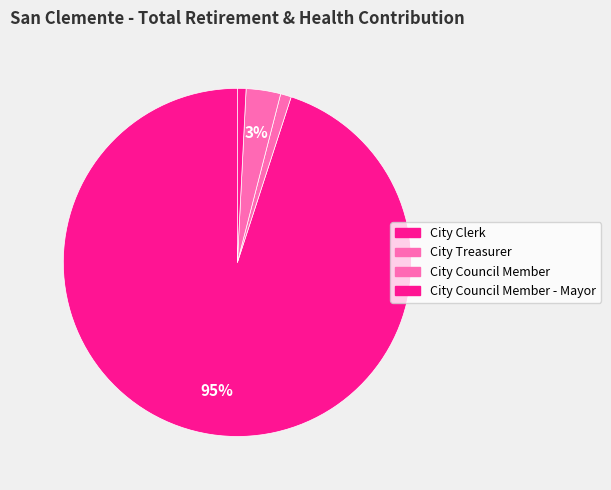

What is the largest slice in the pie chart?

City Clerk